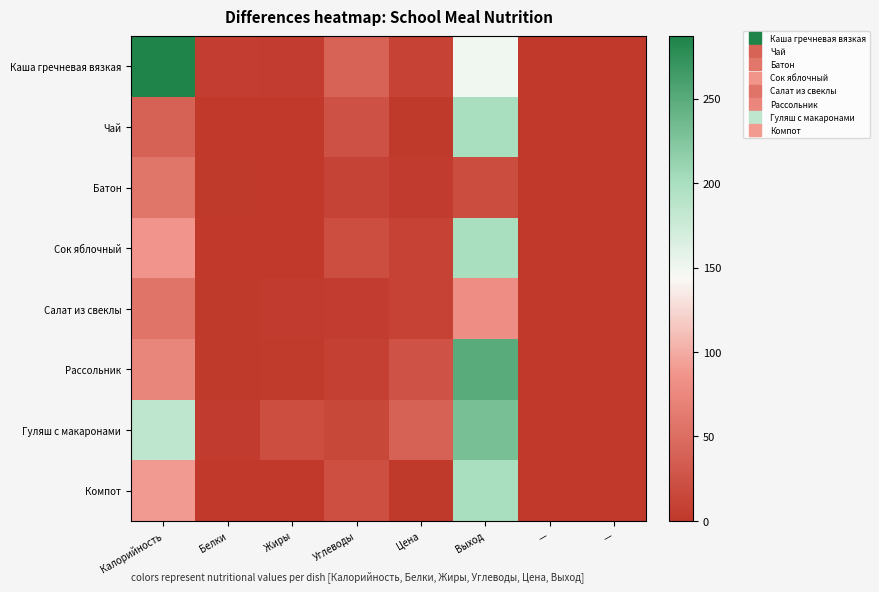

Which series has the largest total across all categories?

Каша гречневая вязкая